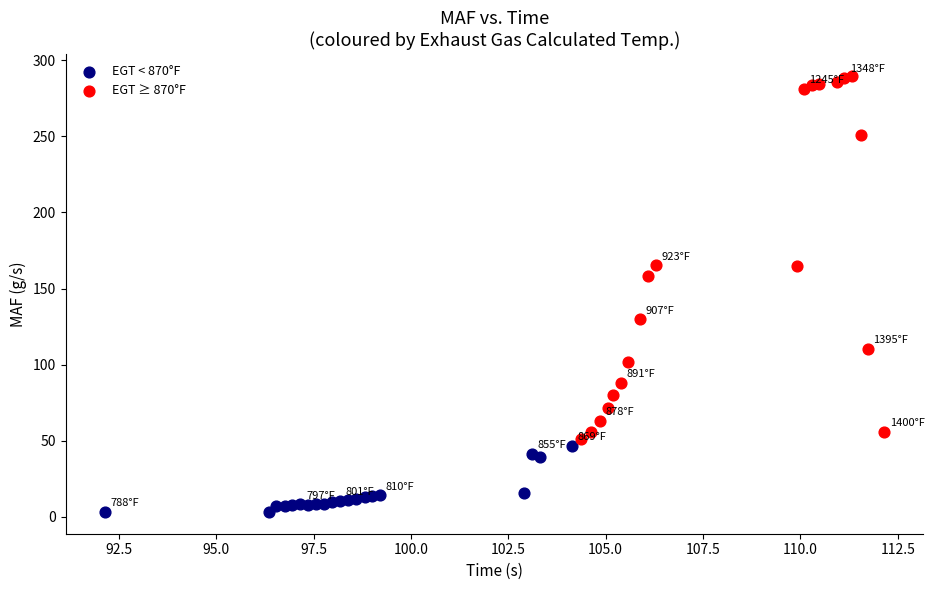

What are all the series names shown in the legend?

EGT < 870°F, EGT ≥ 870°F